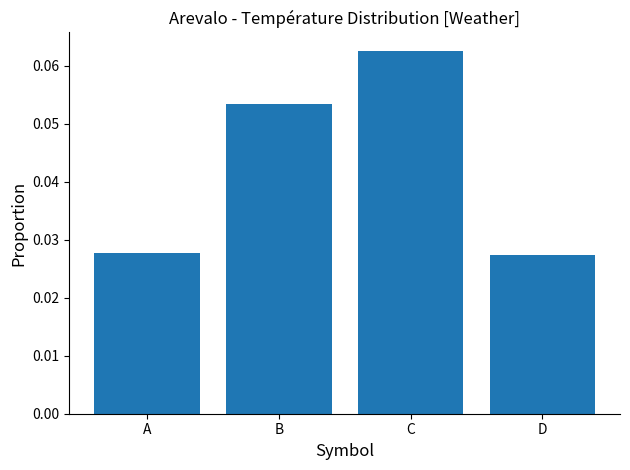

Which has a higher value, A or C?

C